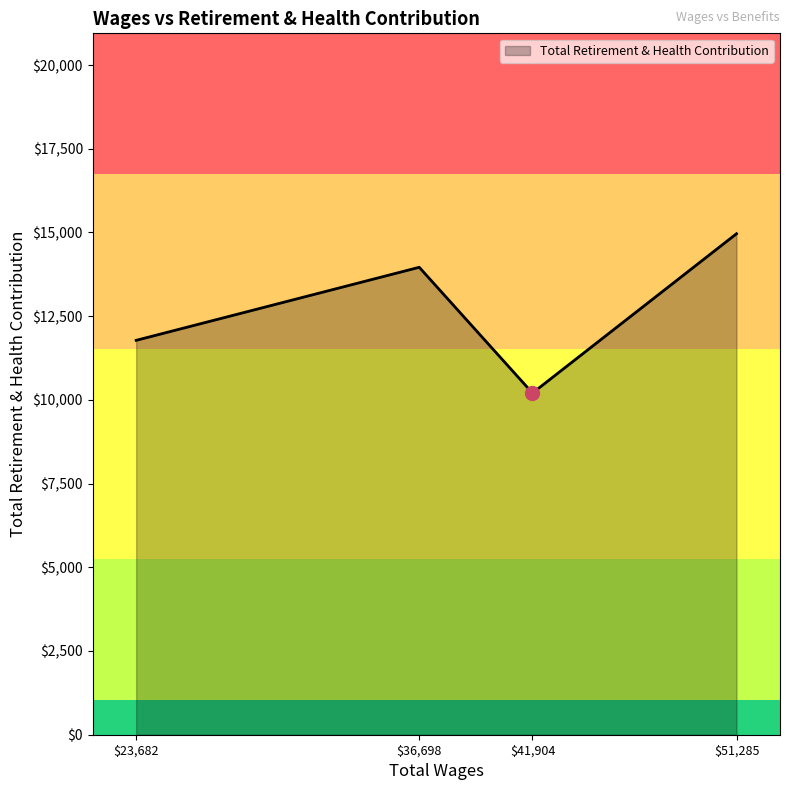

At which category does the data reach its first local peak?

$36,698